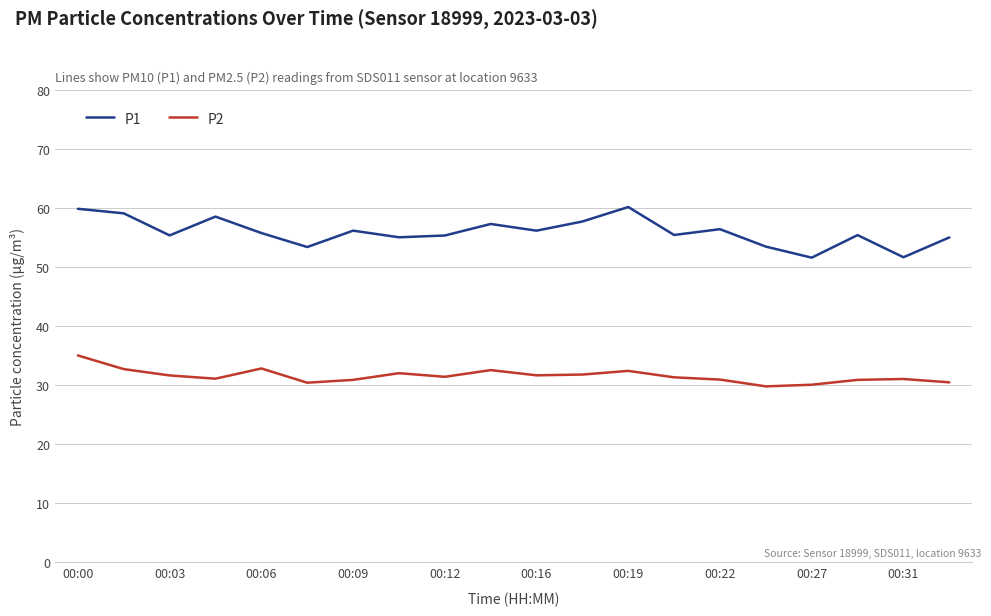

How many interior local peaks does the P1 series have?

6